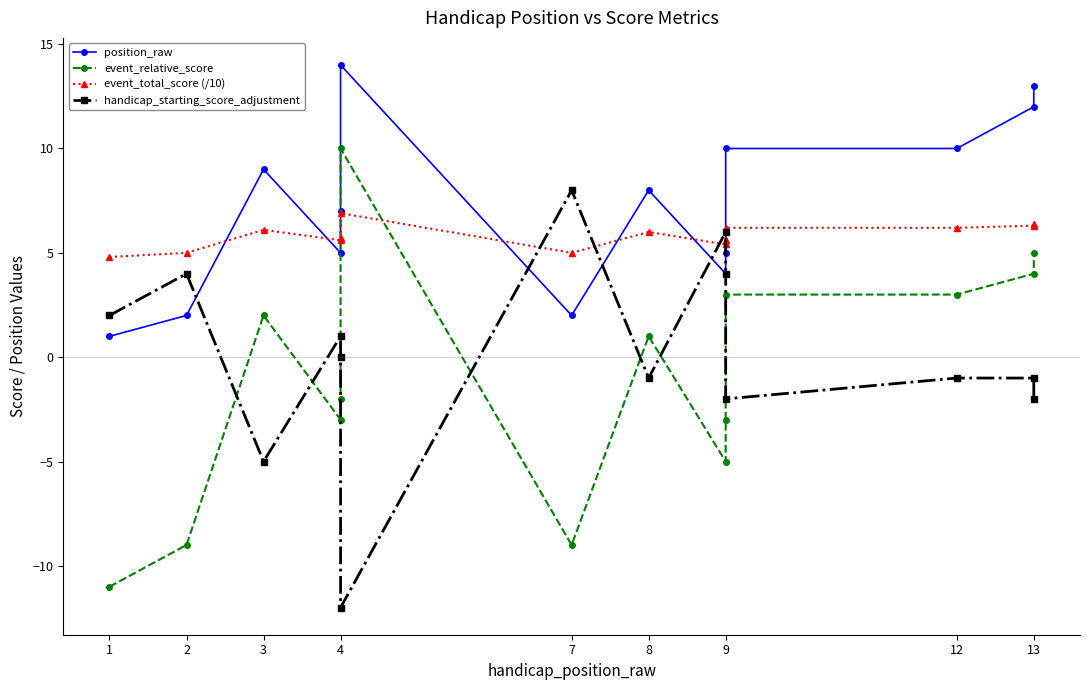

How many interior local valleys does the position_raw series have?

3